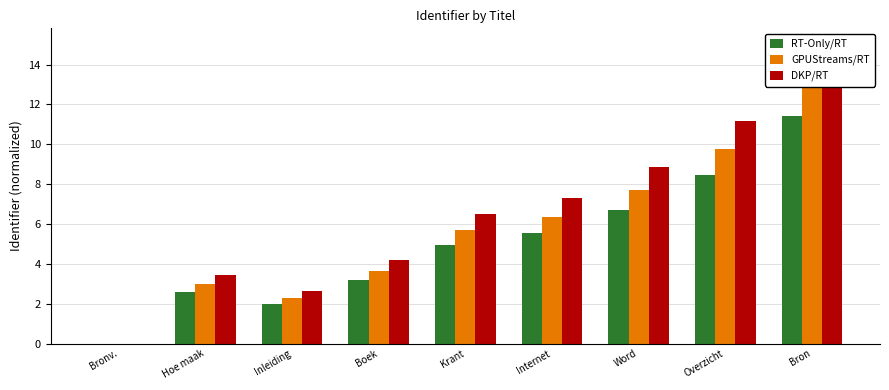

What is the approximate value of DKP/RT at Boek?

4.2